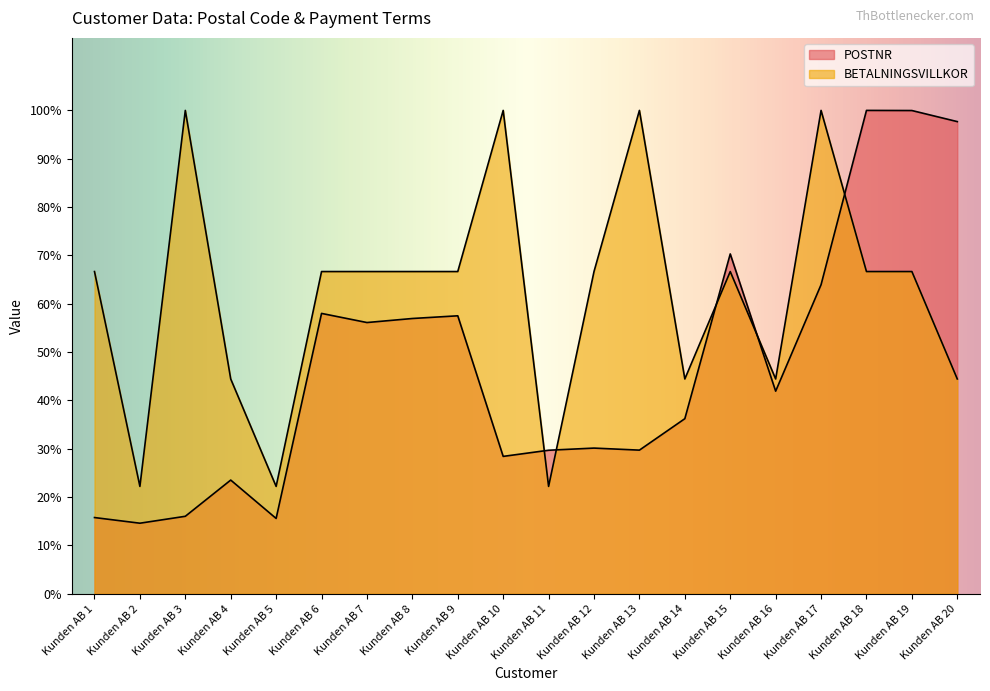

Is it true that BETALNINGSVILLKOR equals 100.0 at Kunden AB 10?

True